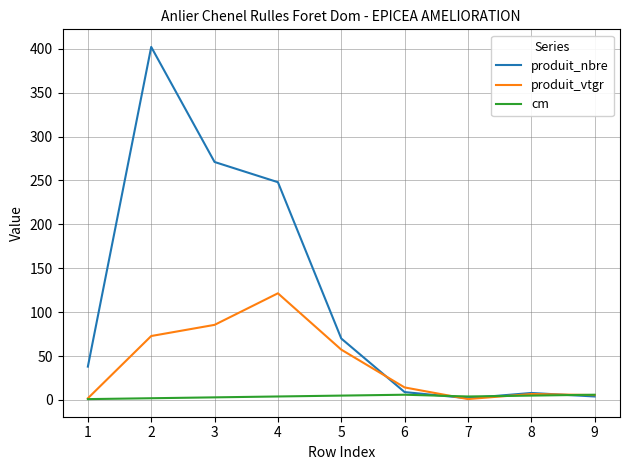

Does the chart display data point markers on the line(s)?

No